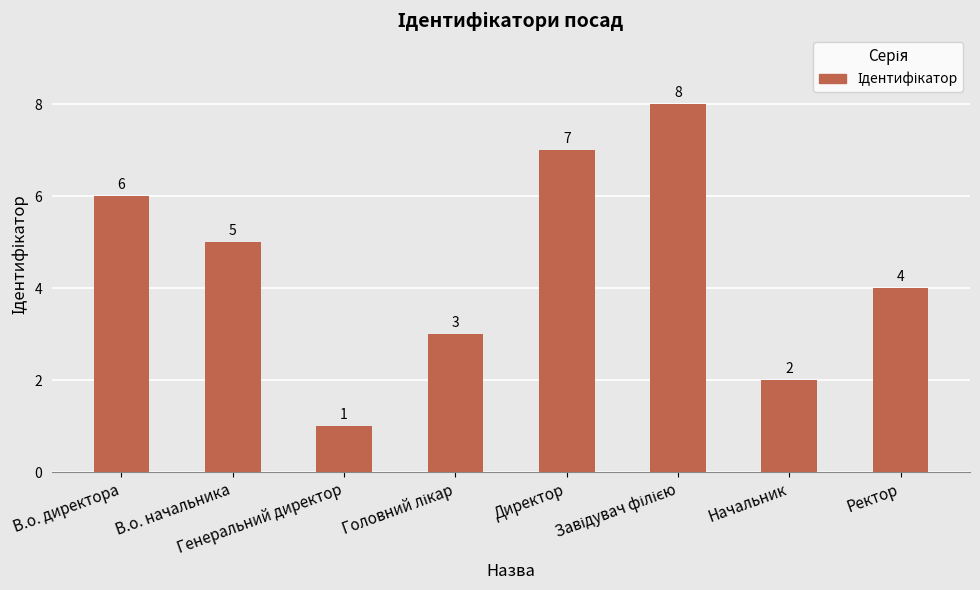

How many values are below 5?

4